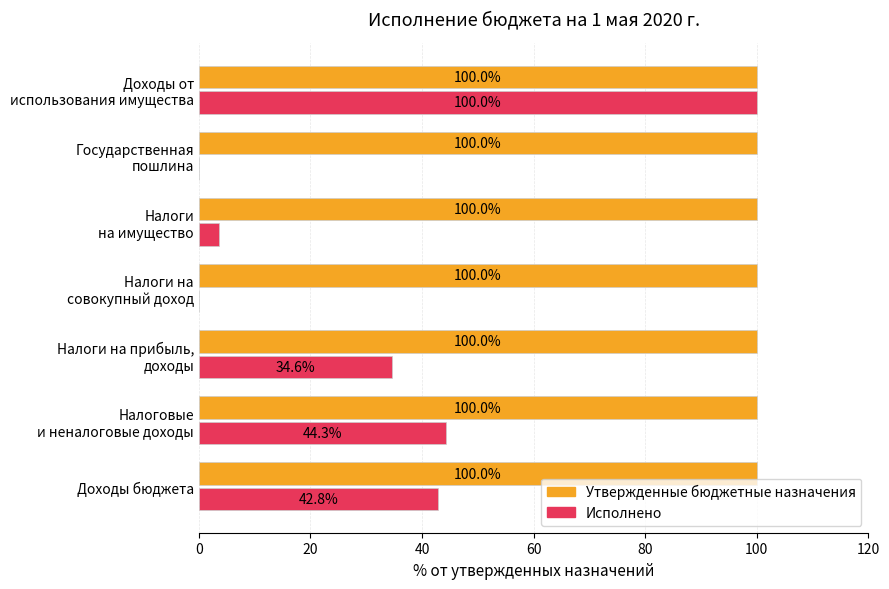

Which series has the largest total across all categories?

Утвержденные бюджетные назначения